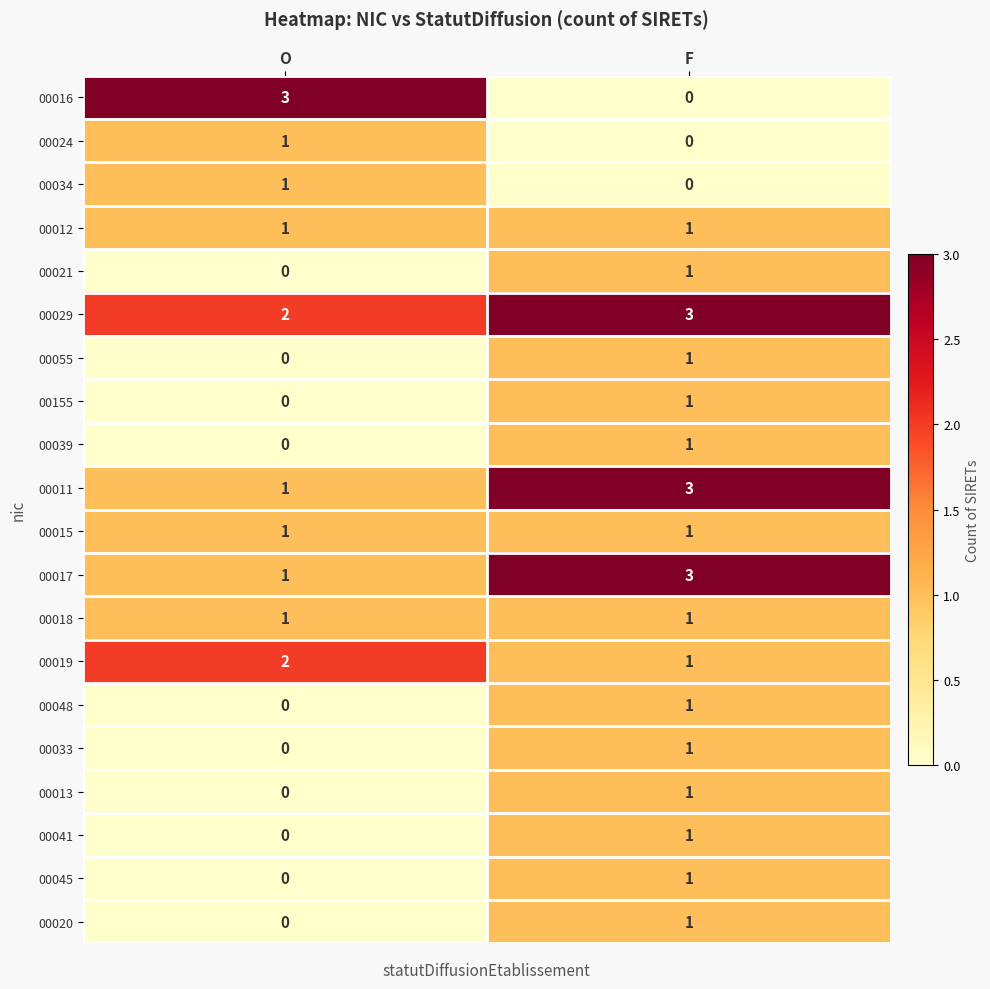

Count the number of data series in this chart.

20